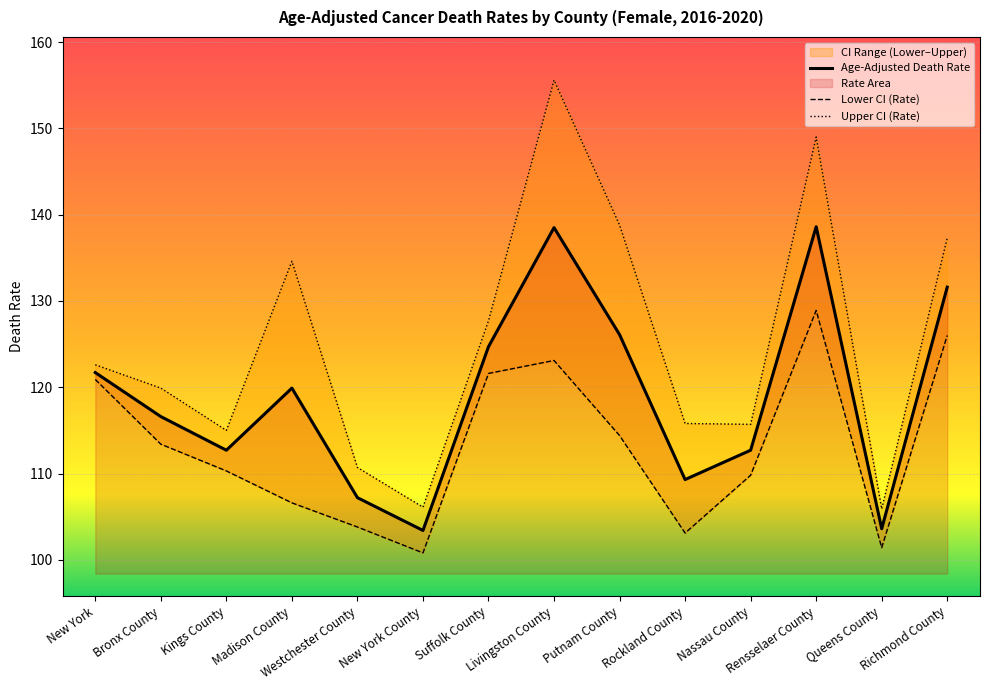

At how many categories does at least one series exceed 121?

7